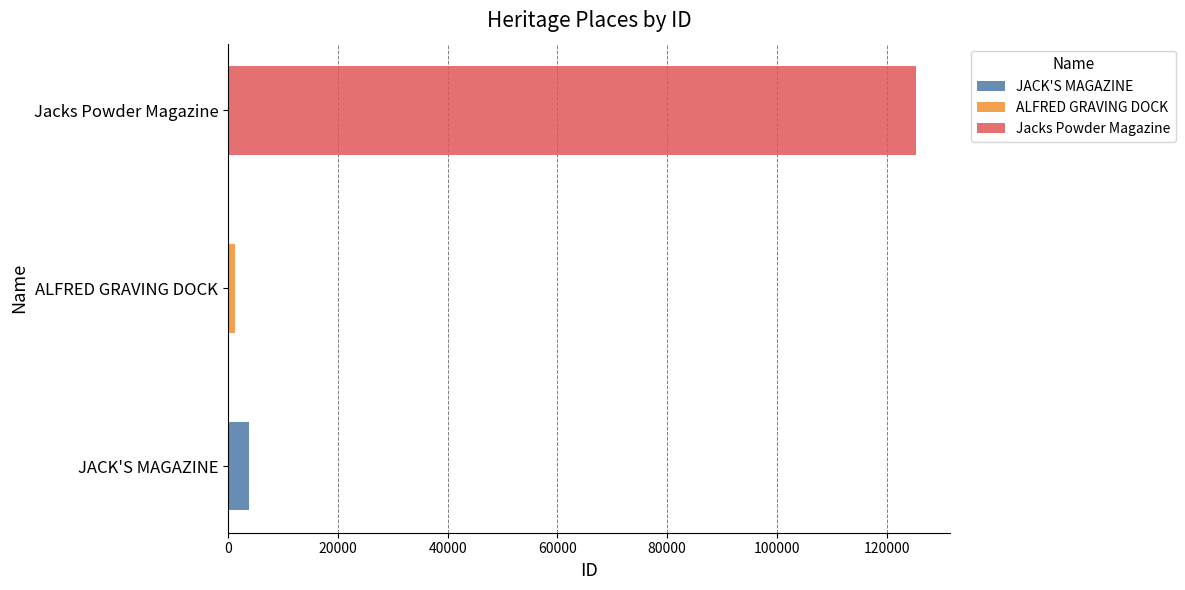

Rank the categories by value from highest to lowest.

Jacks Powder Magazine, JACK'S MAGAZINE, ALFRED GRAVING DOCK